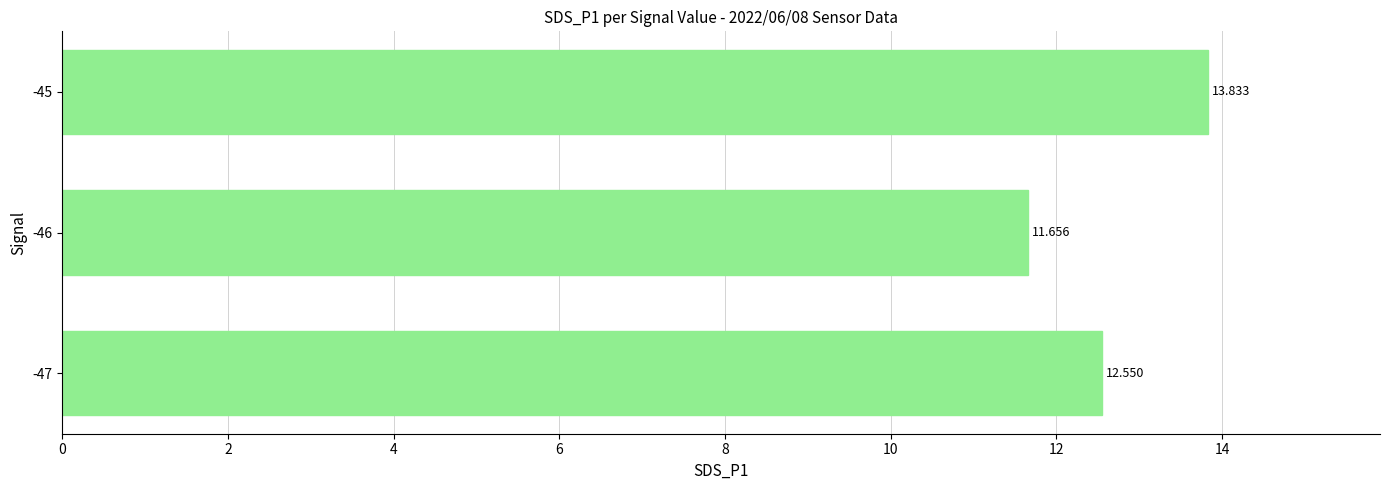

How many bars are there in total?

3